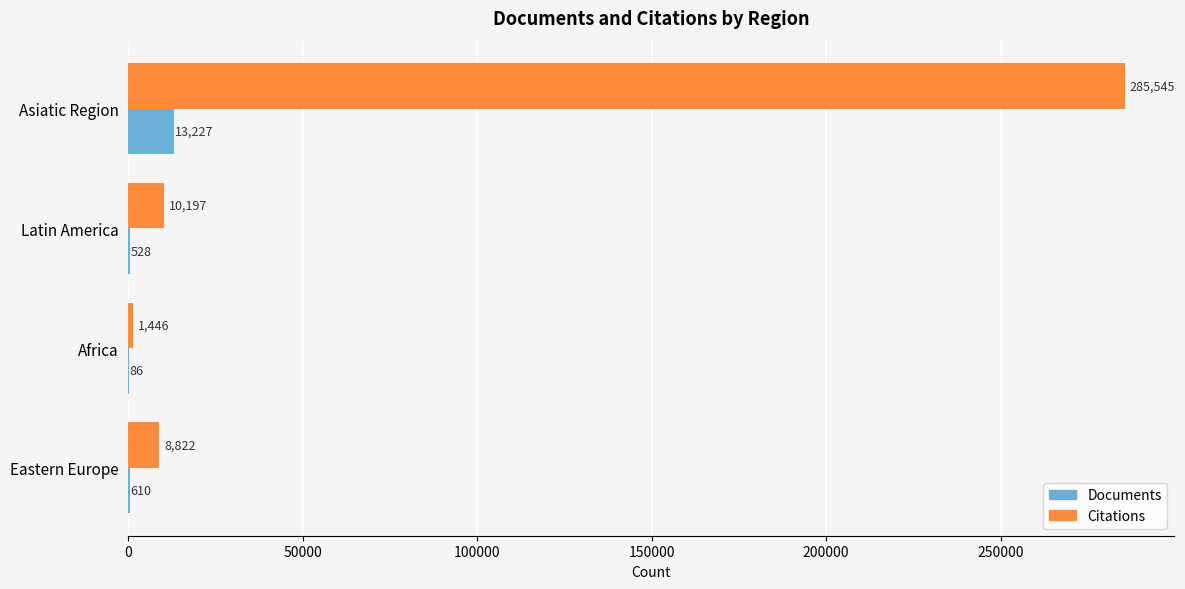

What is the sum of the Documents values at Asiatic Region and Latin America?

13755